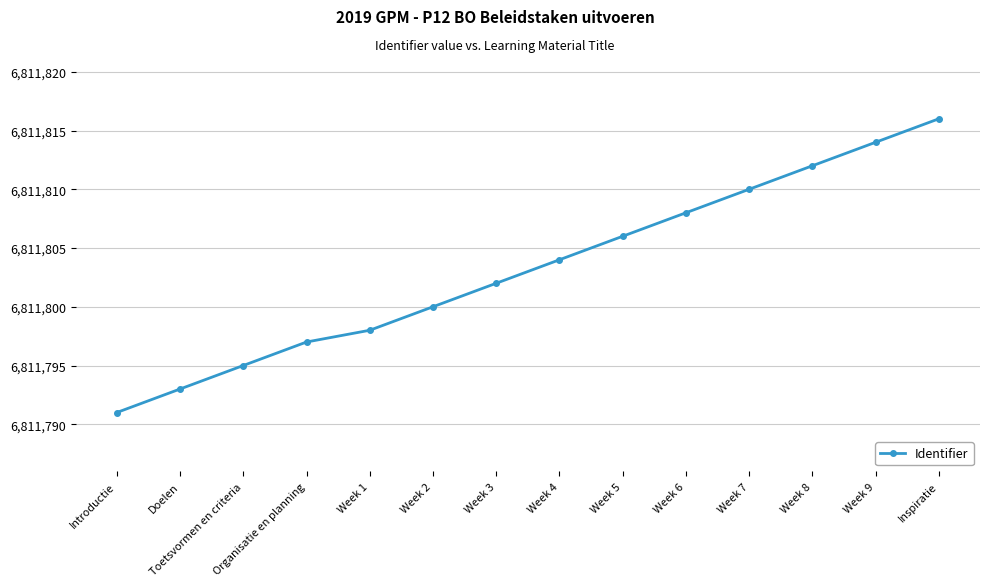

List the labels in order of value, largest first.

Inspiratie, Week 9, Week 8, Week 7, Week 6, Week 5, Week 4, Week 3, Week 2, Week 1, Organisatie en planning, Toetsvormen en criteria, Doelen, Introductie